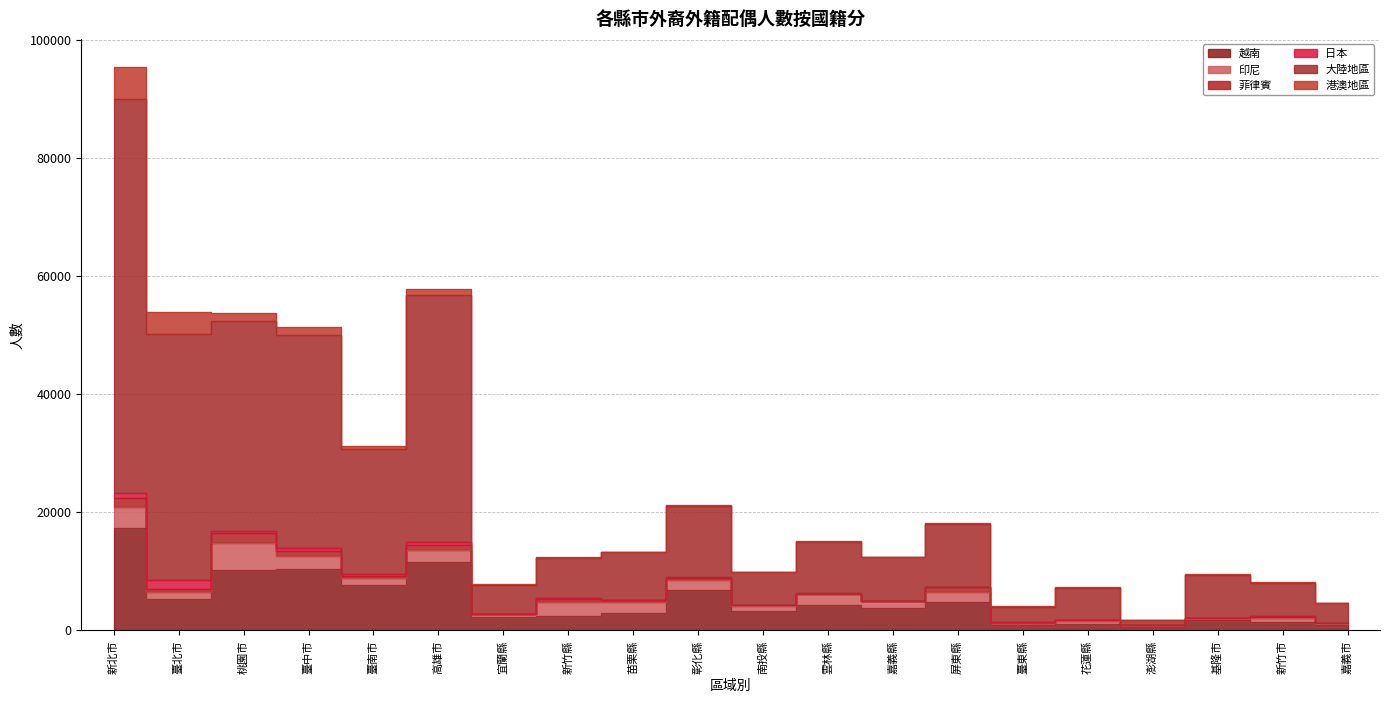

How many interior local valleys does the 大陸地區 series have?

7